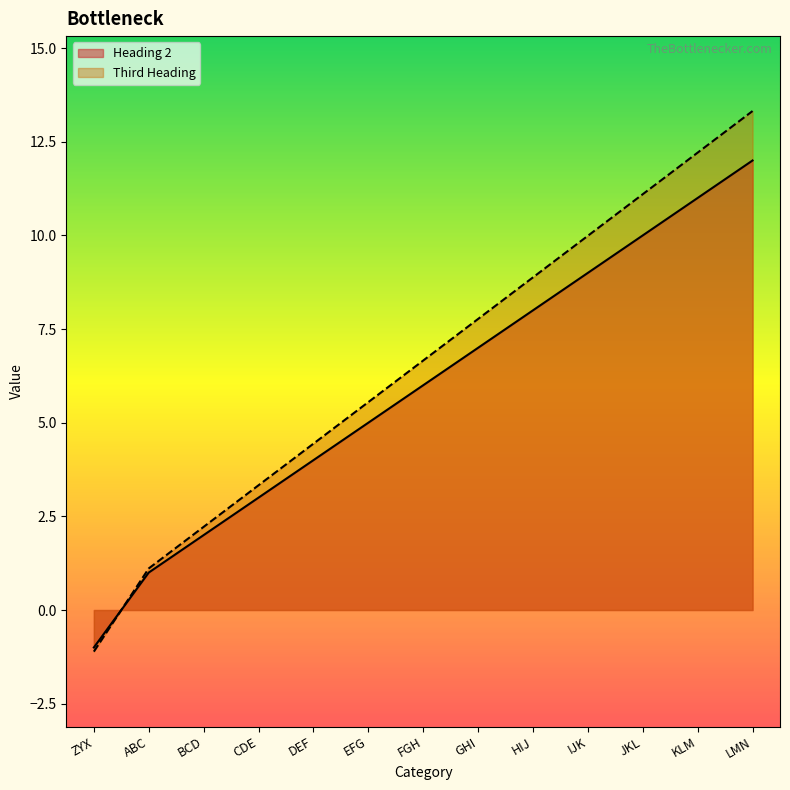

How many values in Third Heading are above zero?

12